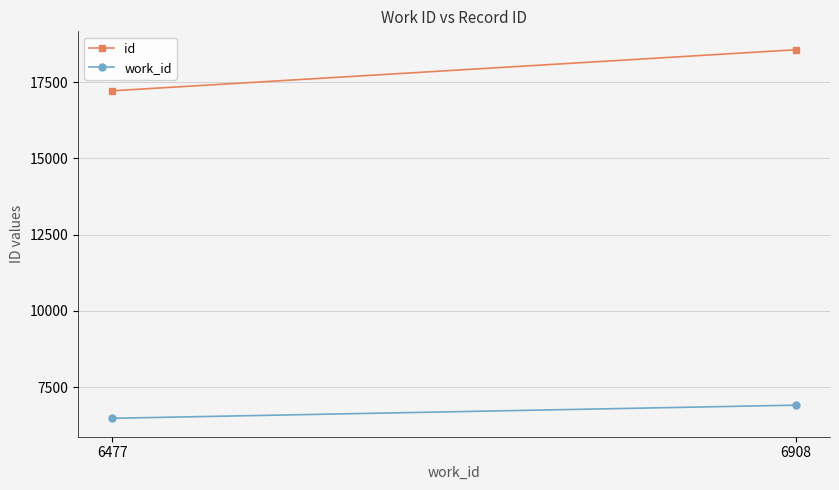

How many lines are shown in the chart?

2